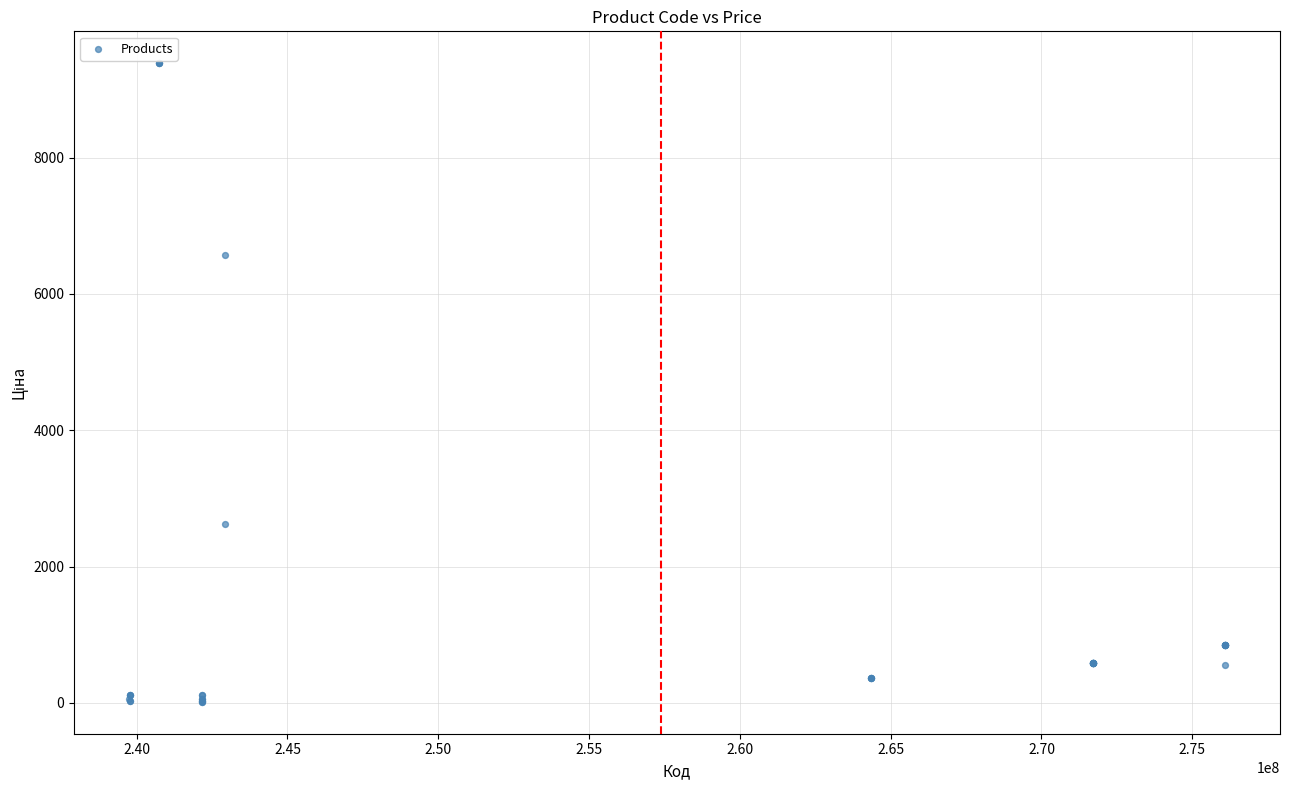

What Y value in the scatter plot is closest to 4699?

6568.8